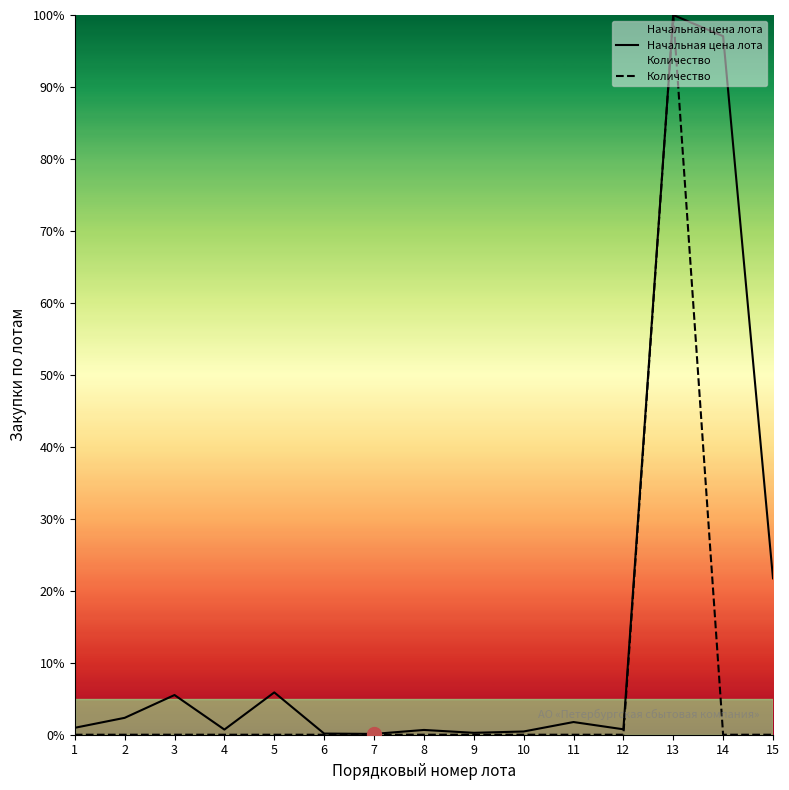

Read the Начальная цена лота value at 14.

97.1